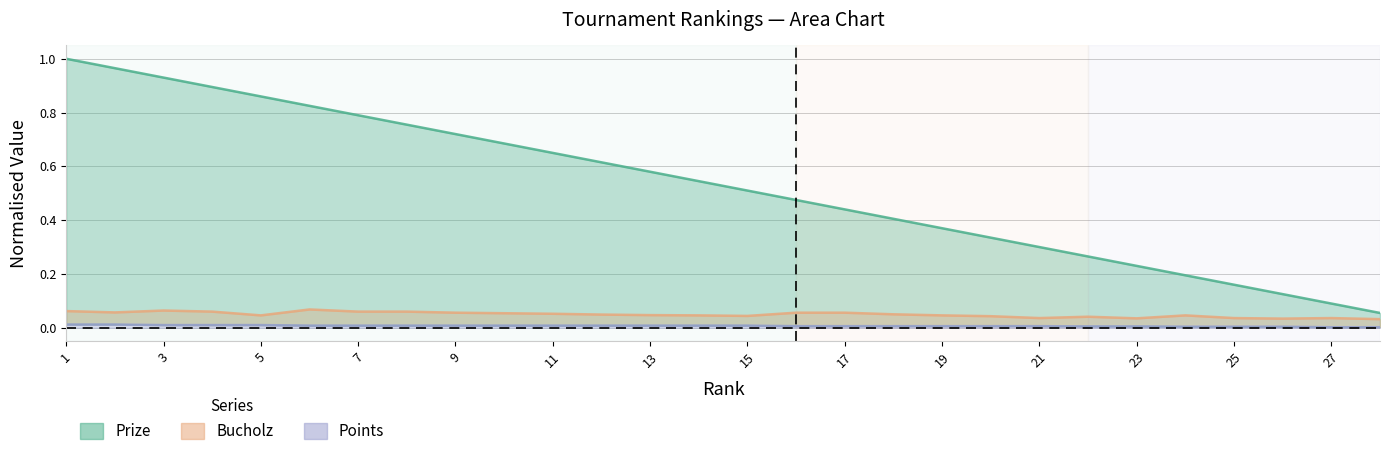

How many lines are shown in the chart?

3